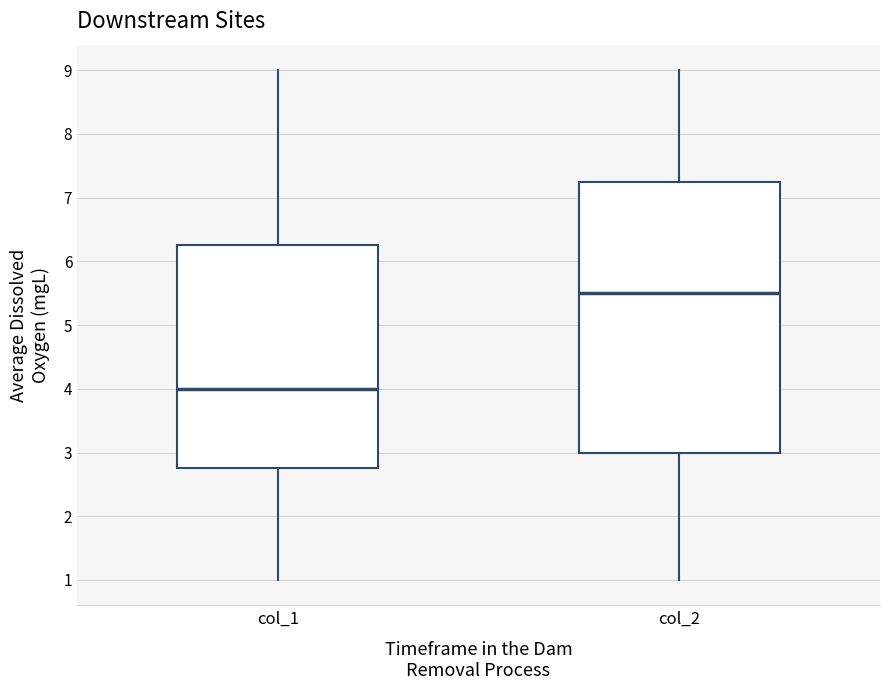

Where is the upper edge of the box for col_1 on the y-axis? The values are not printed on the chart, so give them approximately, as read against the axis.

6.3